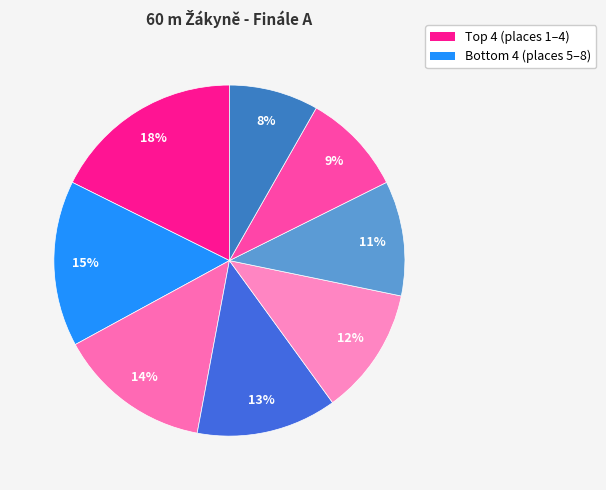

How many segments does this pie chart have?

8